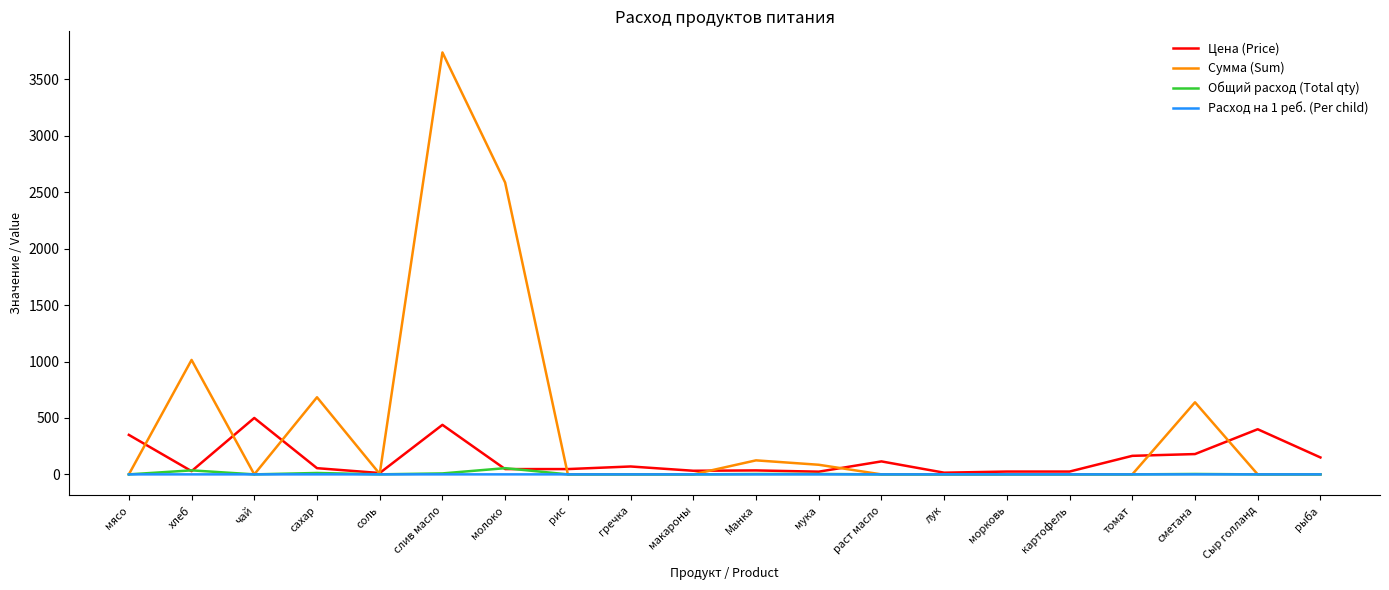

How many lines are shown in the chart?

4